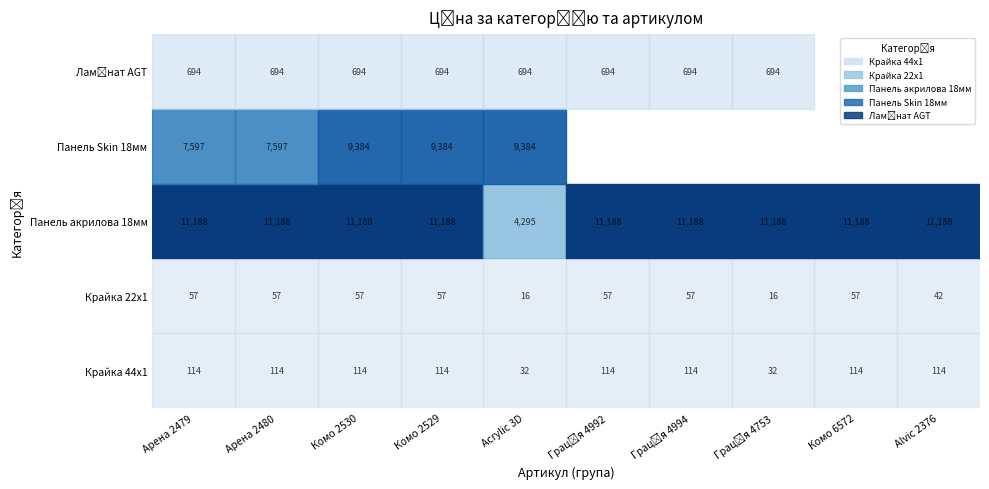

What is the average value of the Панель акрилова 18мм series?

10498.9